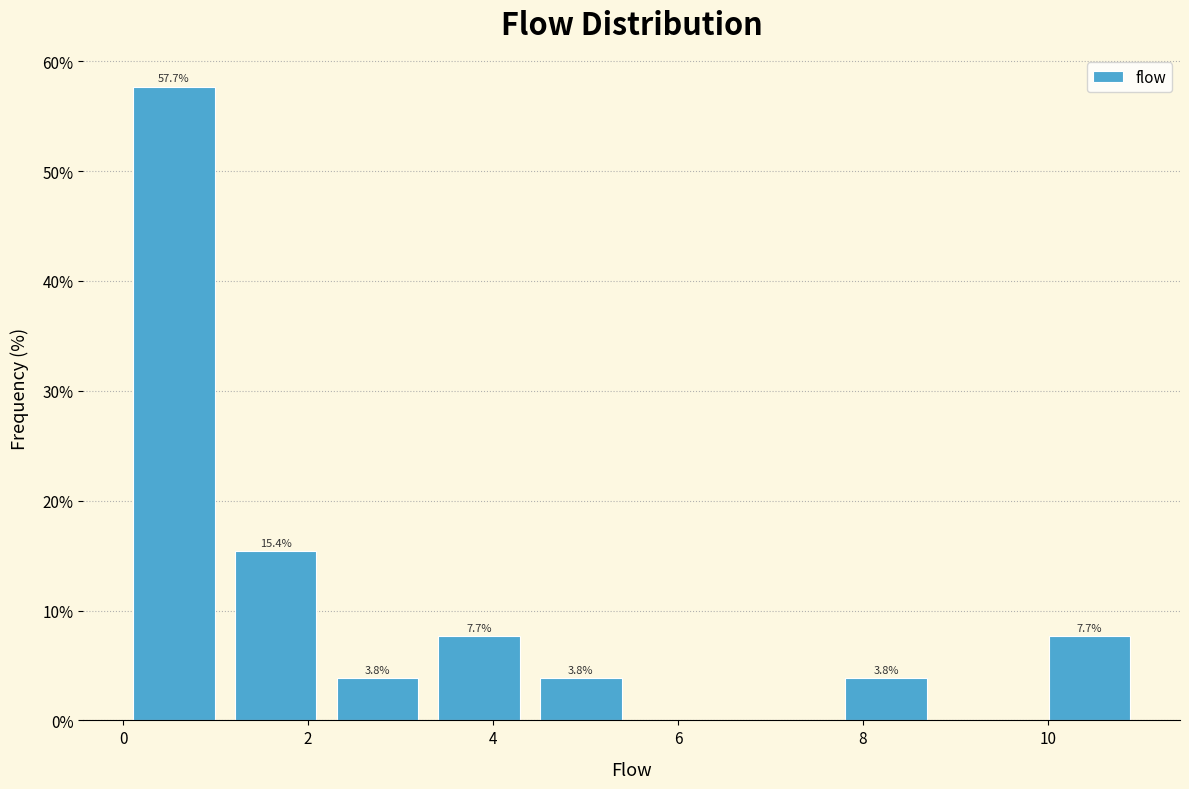

Which range on the x-axis has the tallest bar?

0.0 to 1.1